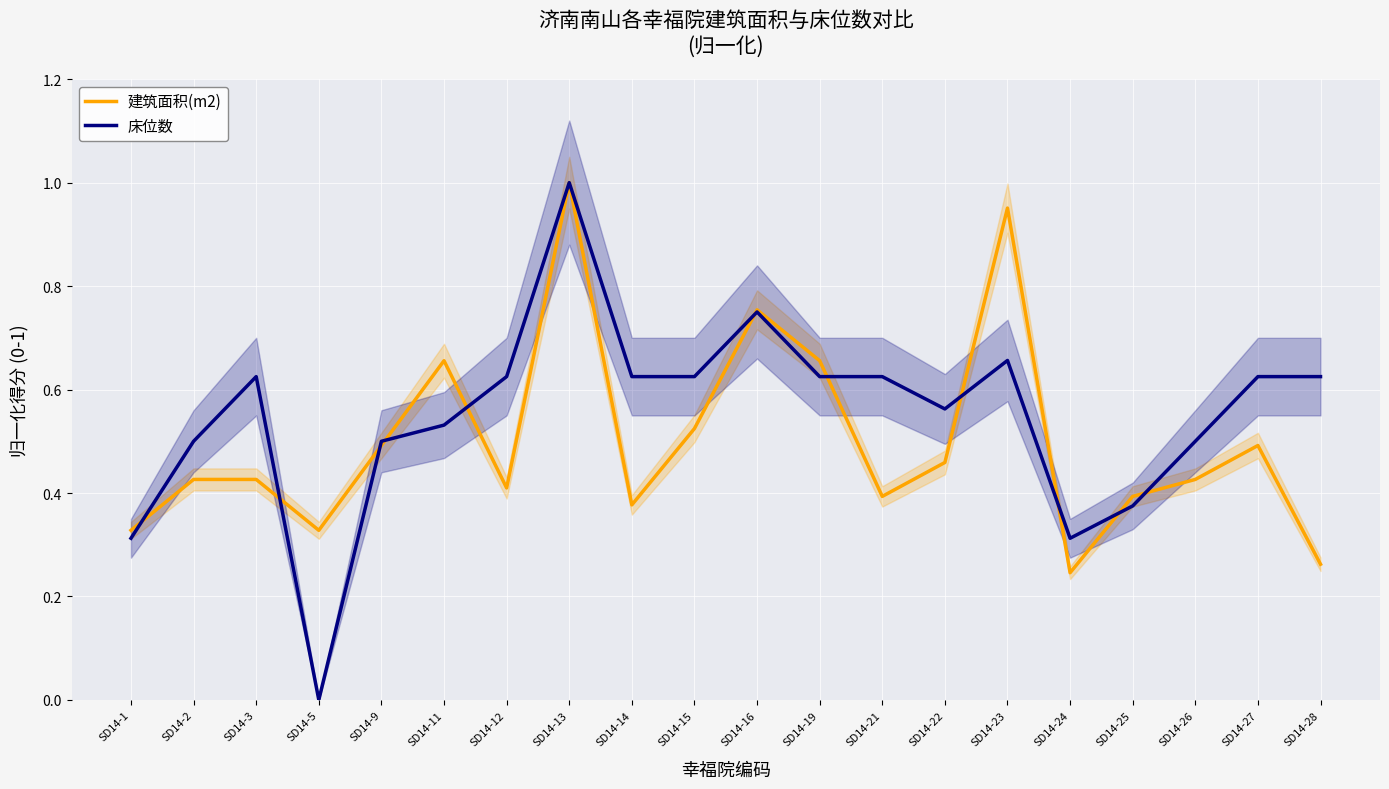

Which series has the largest range (max minus min)?

床位数